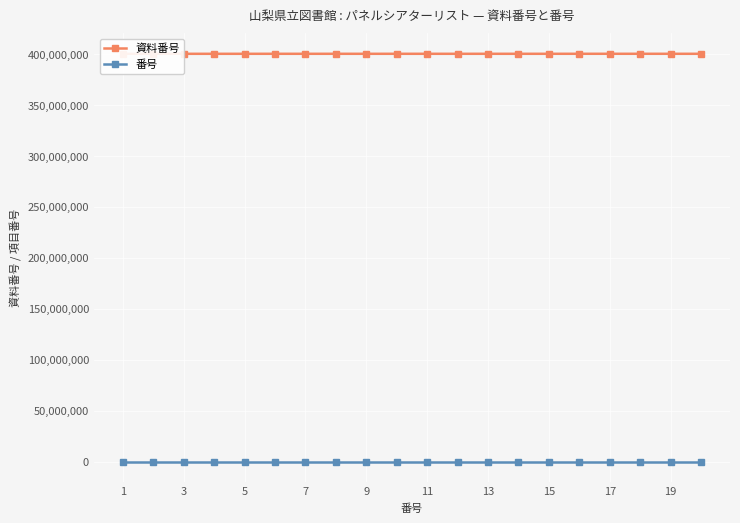

What is the smallest value displayed?

1